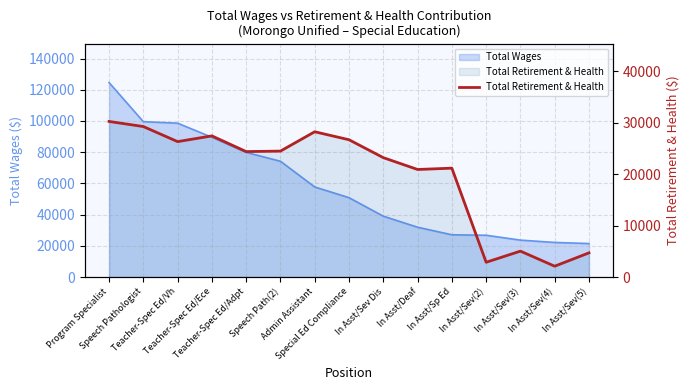

What is the label of the 15th point from the right?

Program Specialist